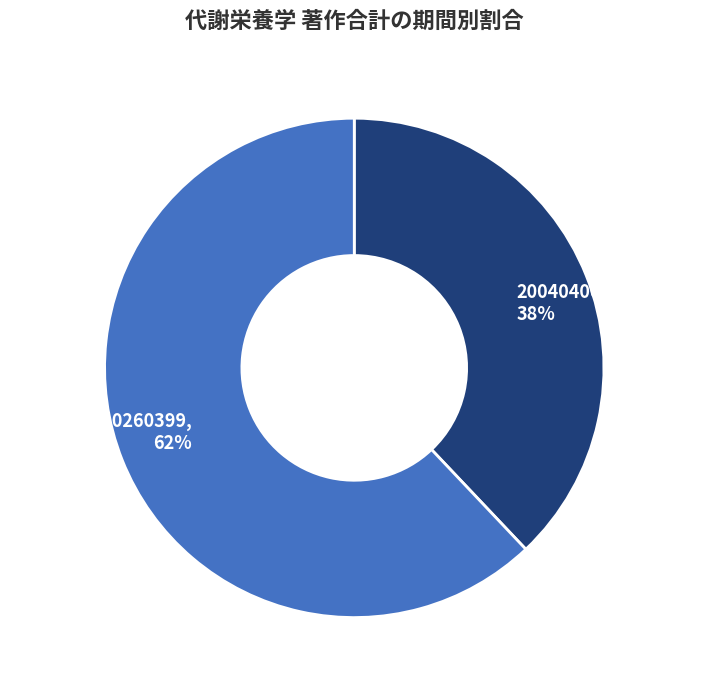

To the nearest percent, what portion does 20040400-20150399 represent?

38%